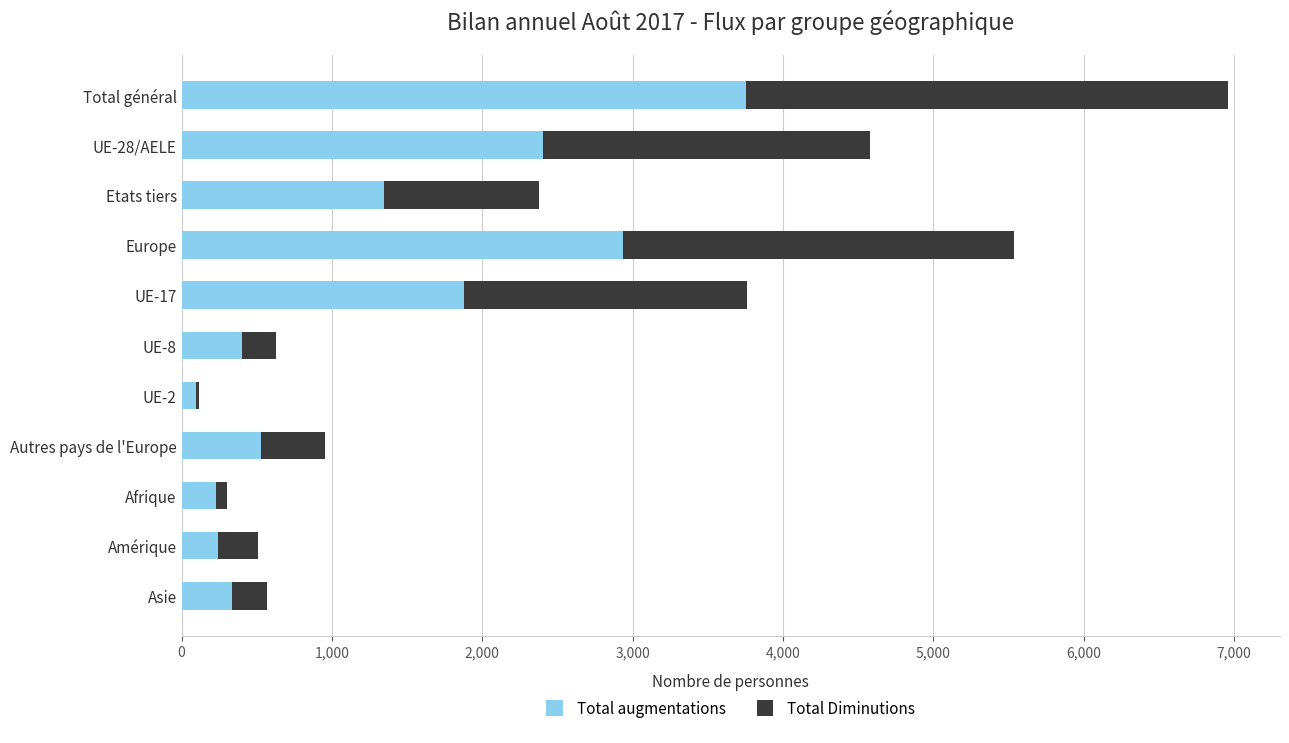

The value of Total augmentations at UE-28/AELE is 2407. True or false?

True